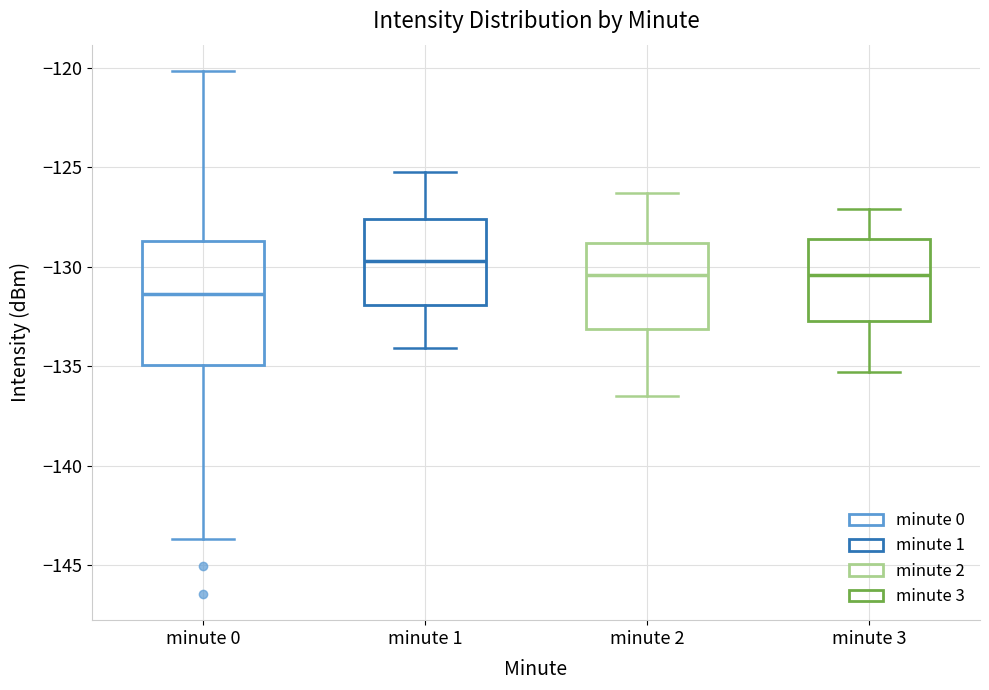

Which box is the tallest, from its lower edge to its upper edge?

minute 0